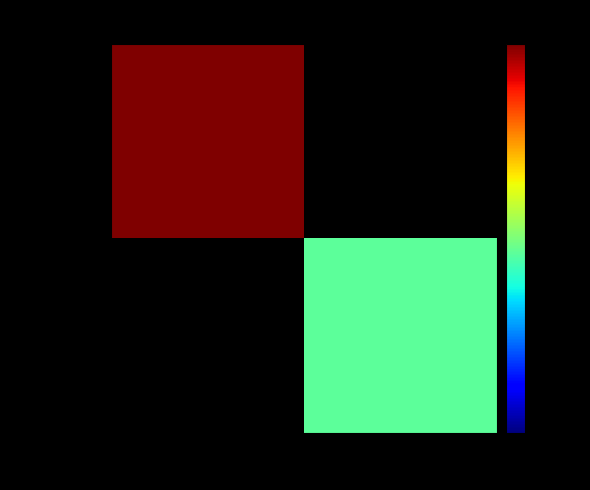

At how many categories does at least one series exceed 266?

1